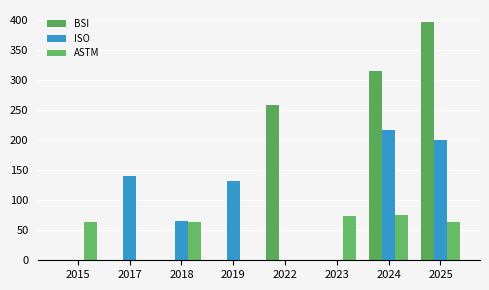

How many data points in BSI are above 0?

3